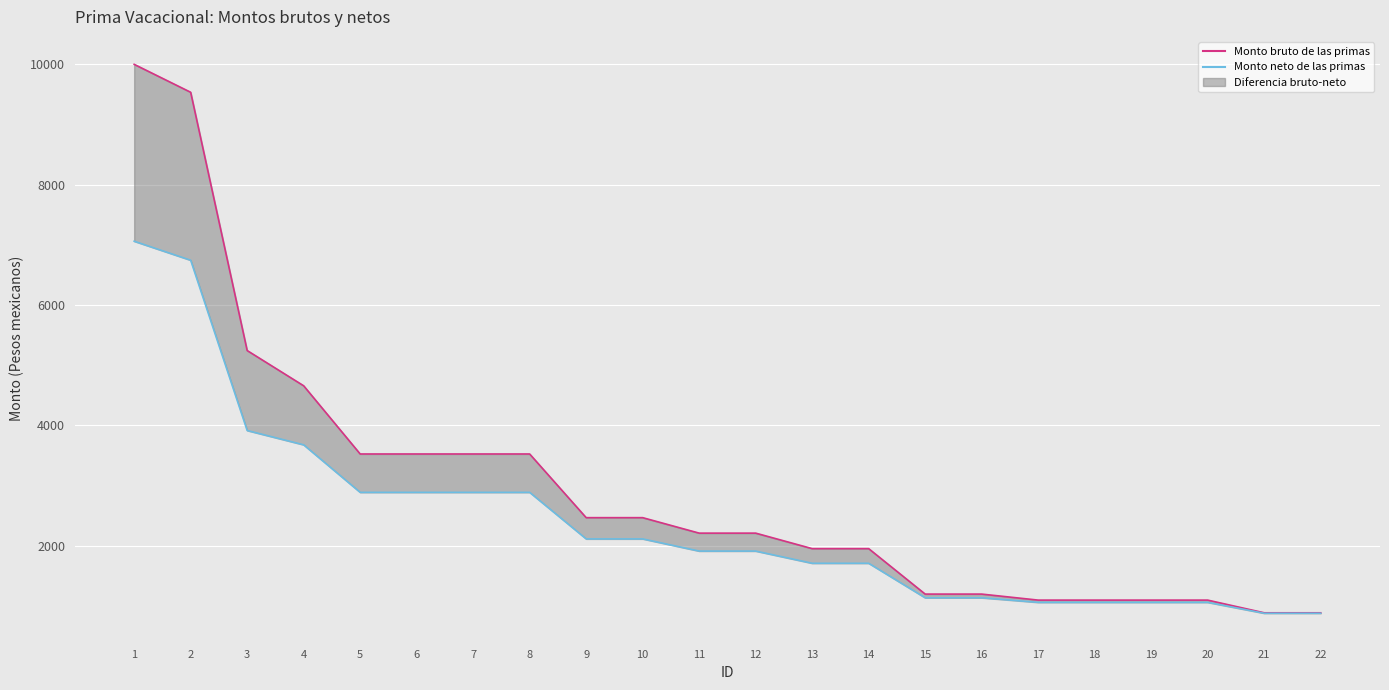

What is the average value of the Monto bruto de las primas series?

2970.5